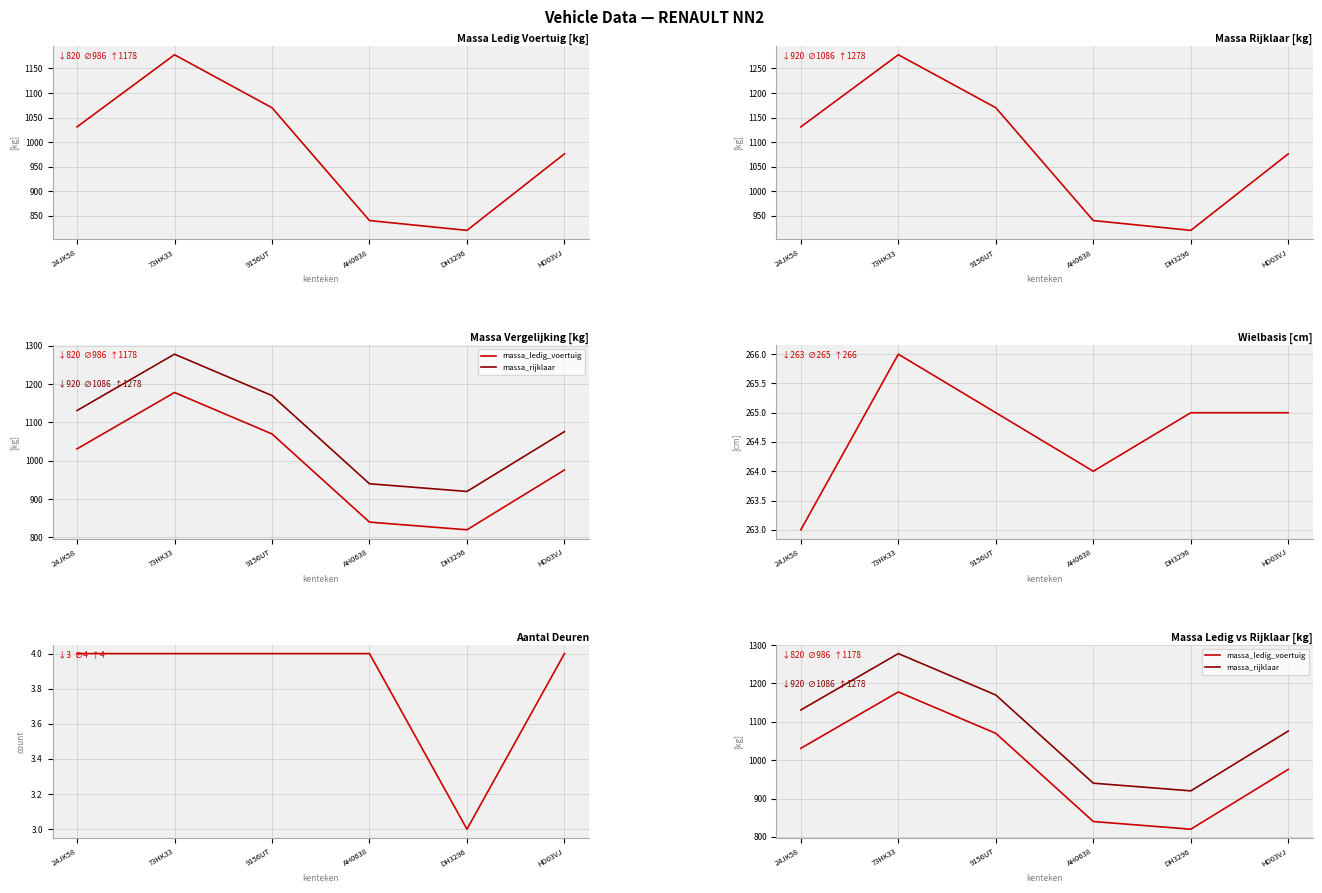

True or false: wielbasis has more than 2 points higher than both neighbors.

False